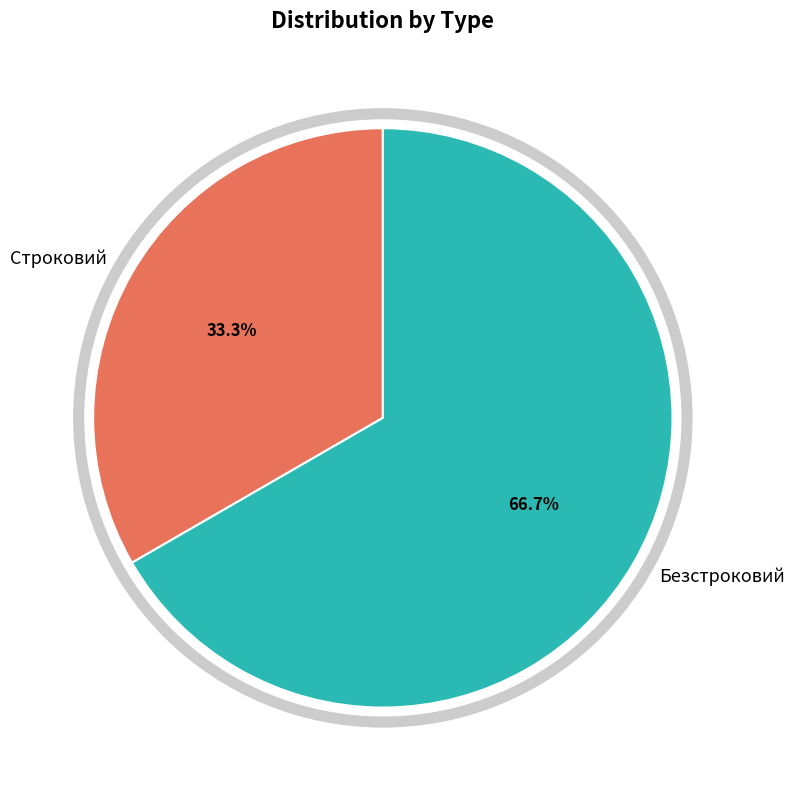

Is it true that Строковий is 33% of the pie?

True